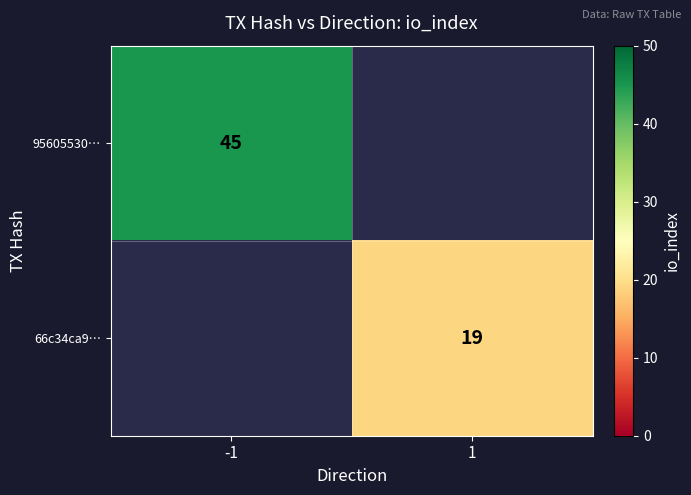

The value of 66c34ca9… at 1 is 6. True or false?

False